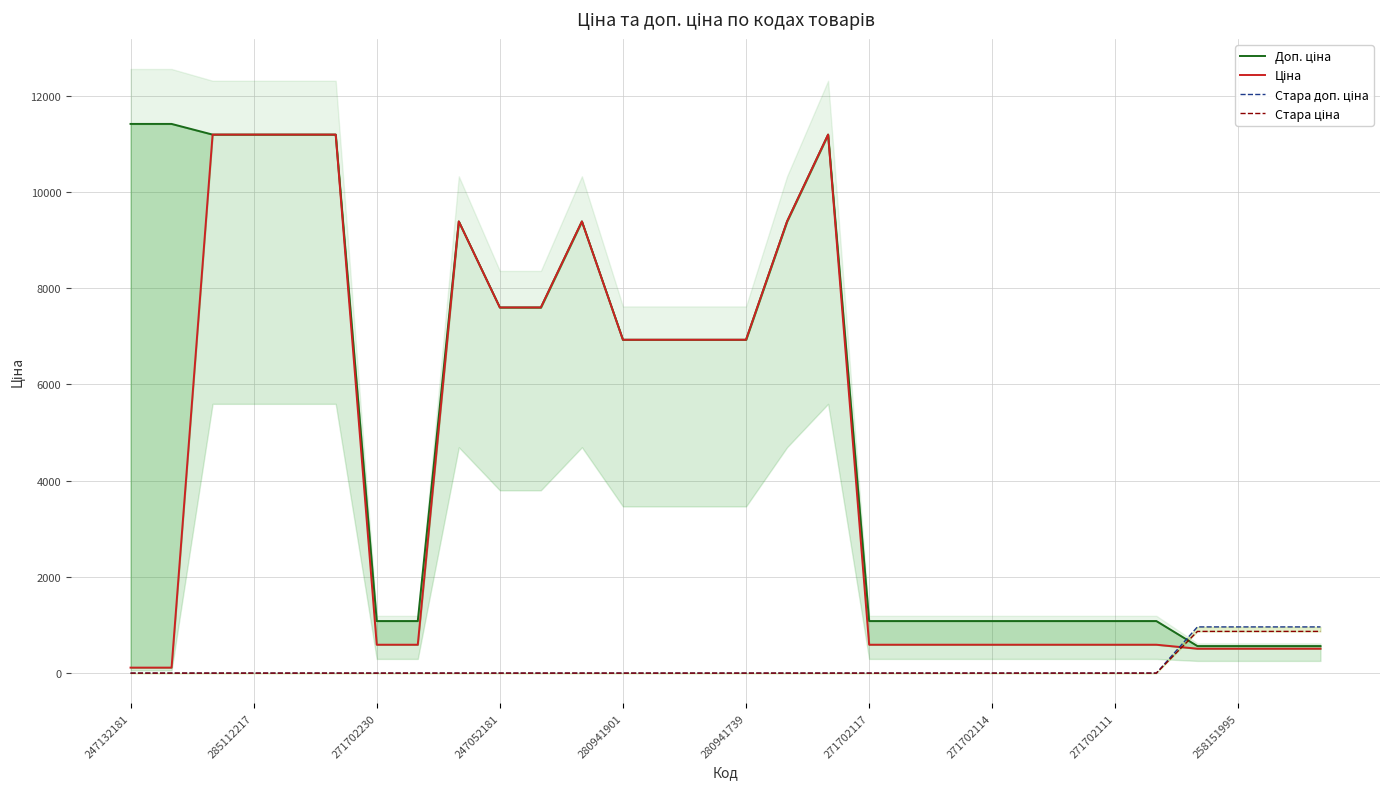

Is the value of Доп. ціна at 280941739 greater than the value of Стара доп. ціна at 280941739?

Yes